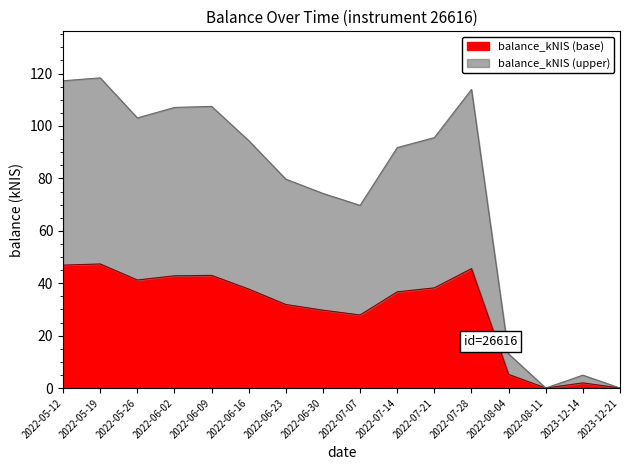

Which has a higher value, 2022-06-09 or 2023-12-21?

2022-06-09